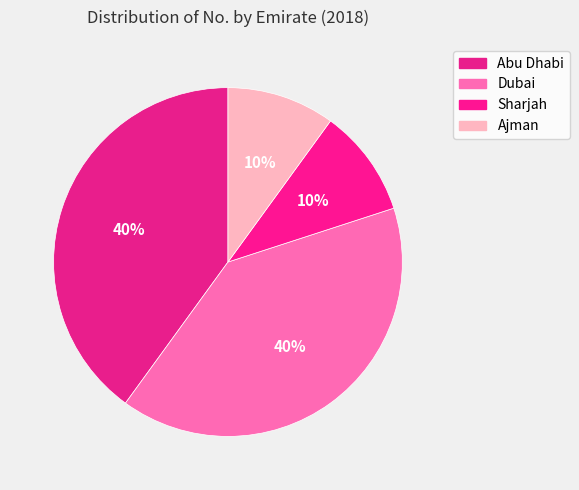

How many segments does this pie chart have?

4